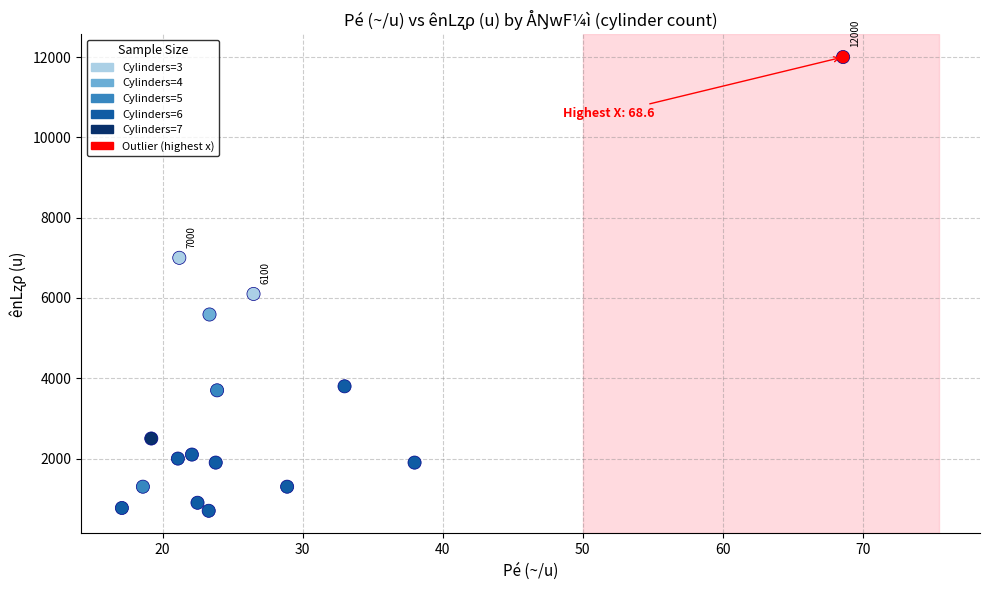

Which series contains the highest Y value?

Cylinders=7